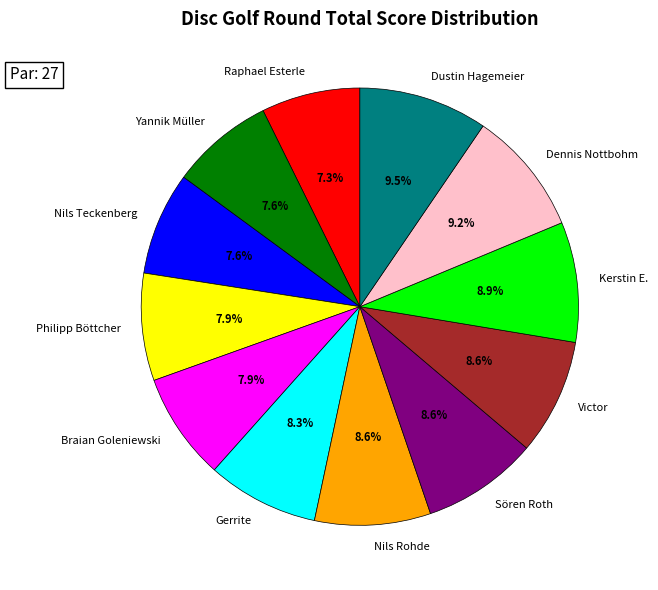

Is it true that Nils Teckenberg is 1% of the pie?

False